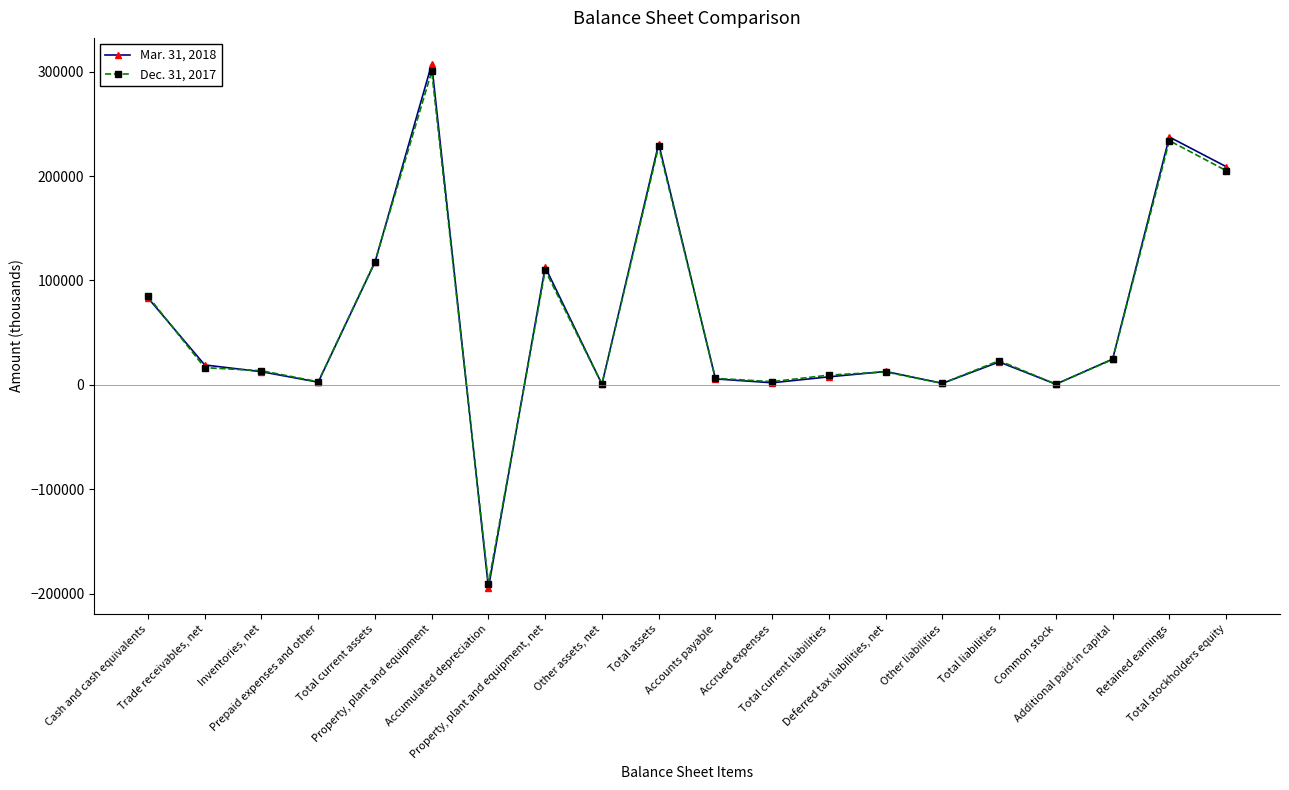

What is the label of the 19th point from the right?

Trade receivables, net